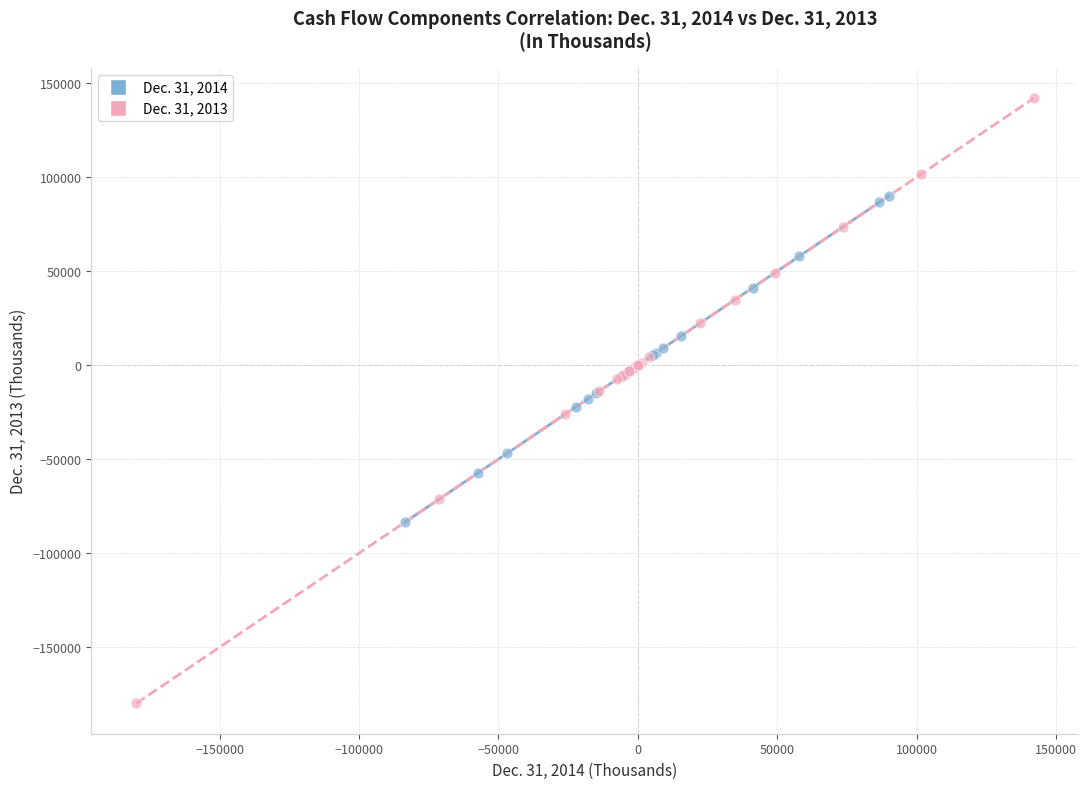

Which series reaches the minimum Y coordinate?

Dec. 31, 2013